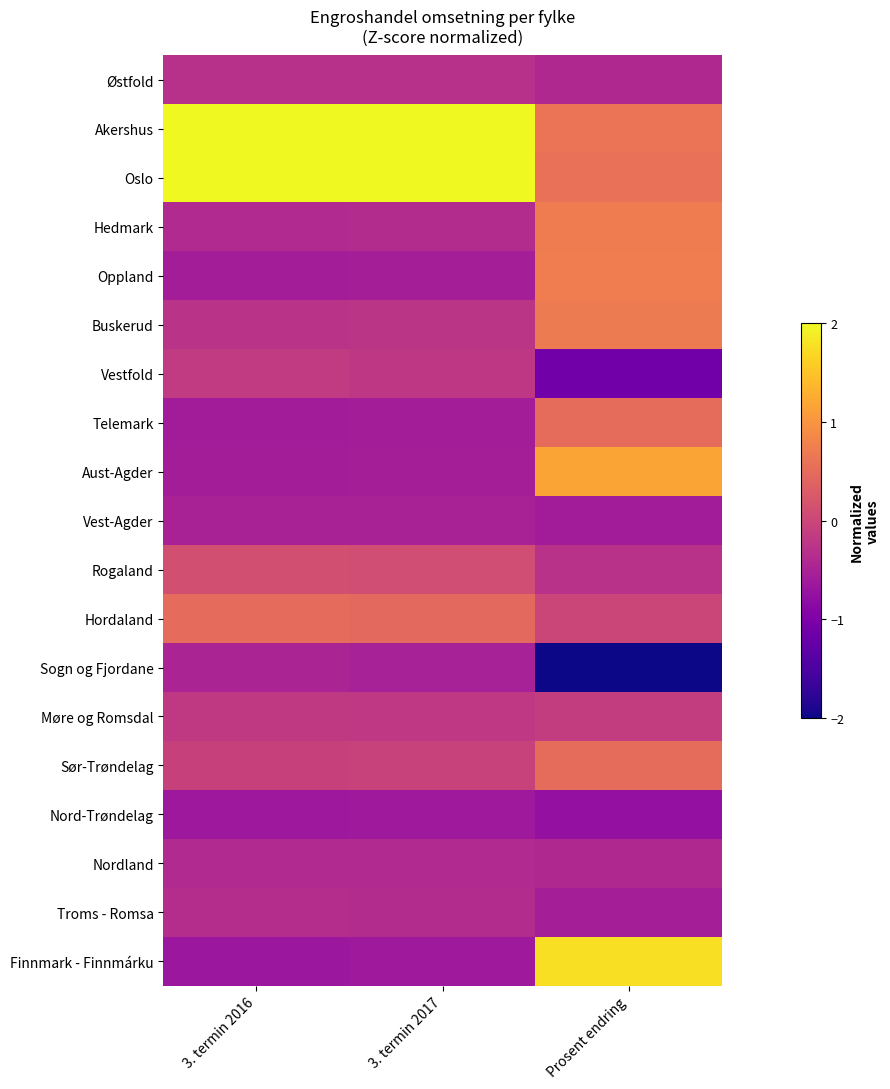

Between 3. termin 2017 and Prosent endring, which is larger?

3. termin 2017